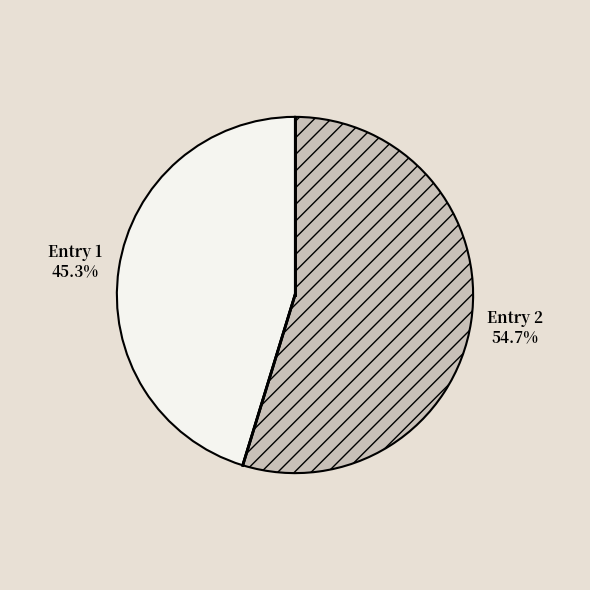

Rank the categories by value from highest to lowest.

Entry 2, Entry 1